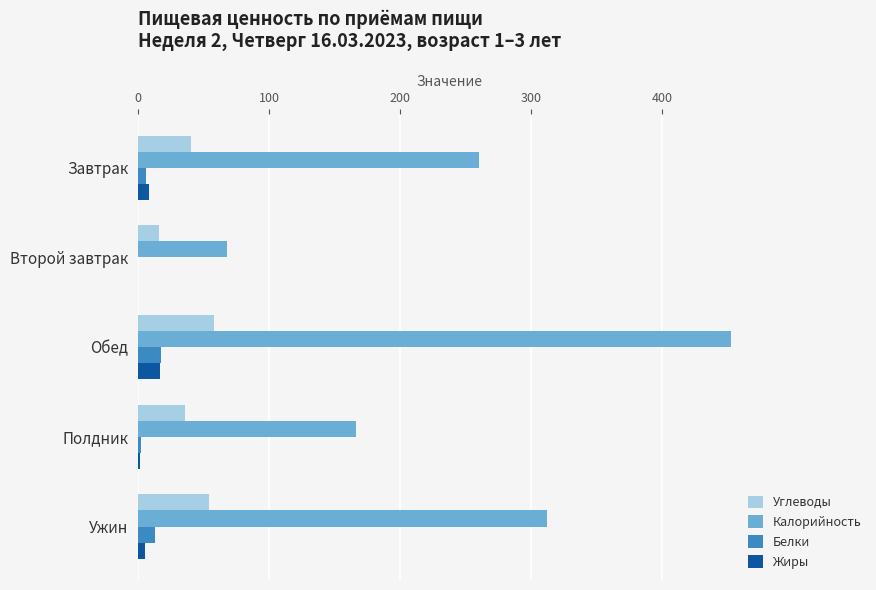

At which category is the sum across all series the highest?

Обед